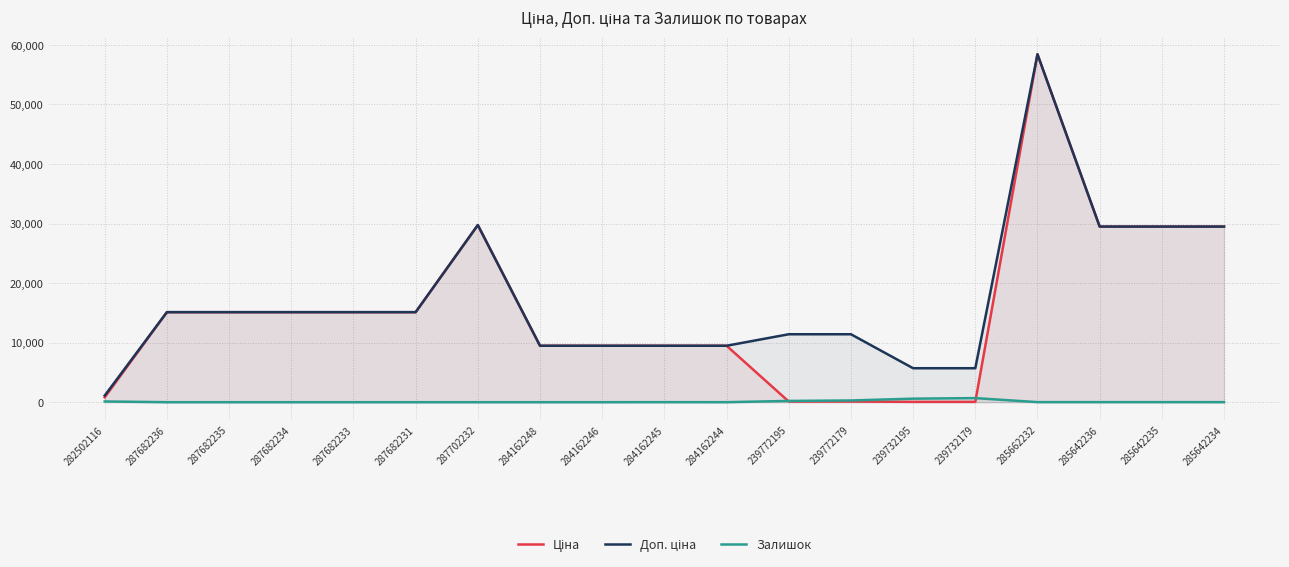

Between which two adjacent categories do Ціна and Залишок first intersect?

284162244 and 239772195